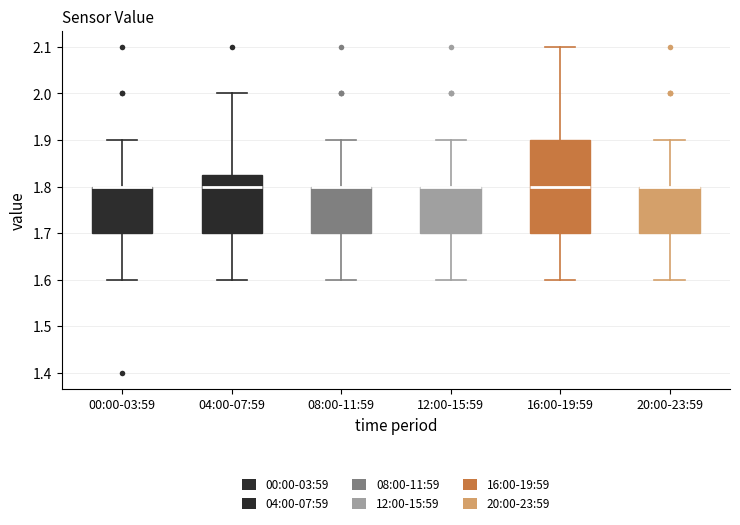

Where does the lower whisker of the box for 12:00-15:59 end on the y-axis? The values are not printed on the chart, so give them approximately, as read against the axis.

1.60